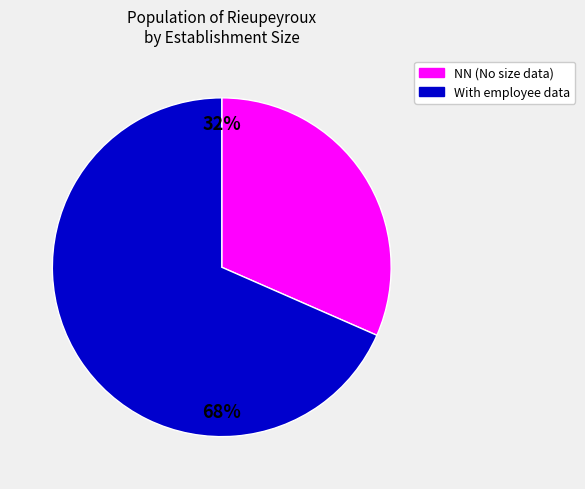

To the nearest percent, what is the average slice percentage?

50%